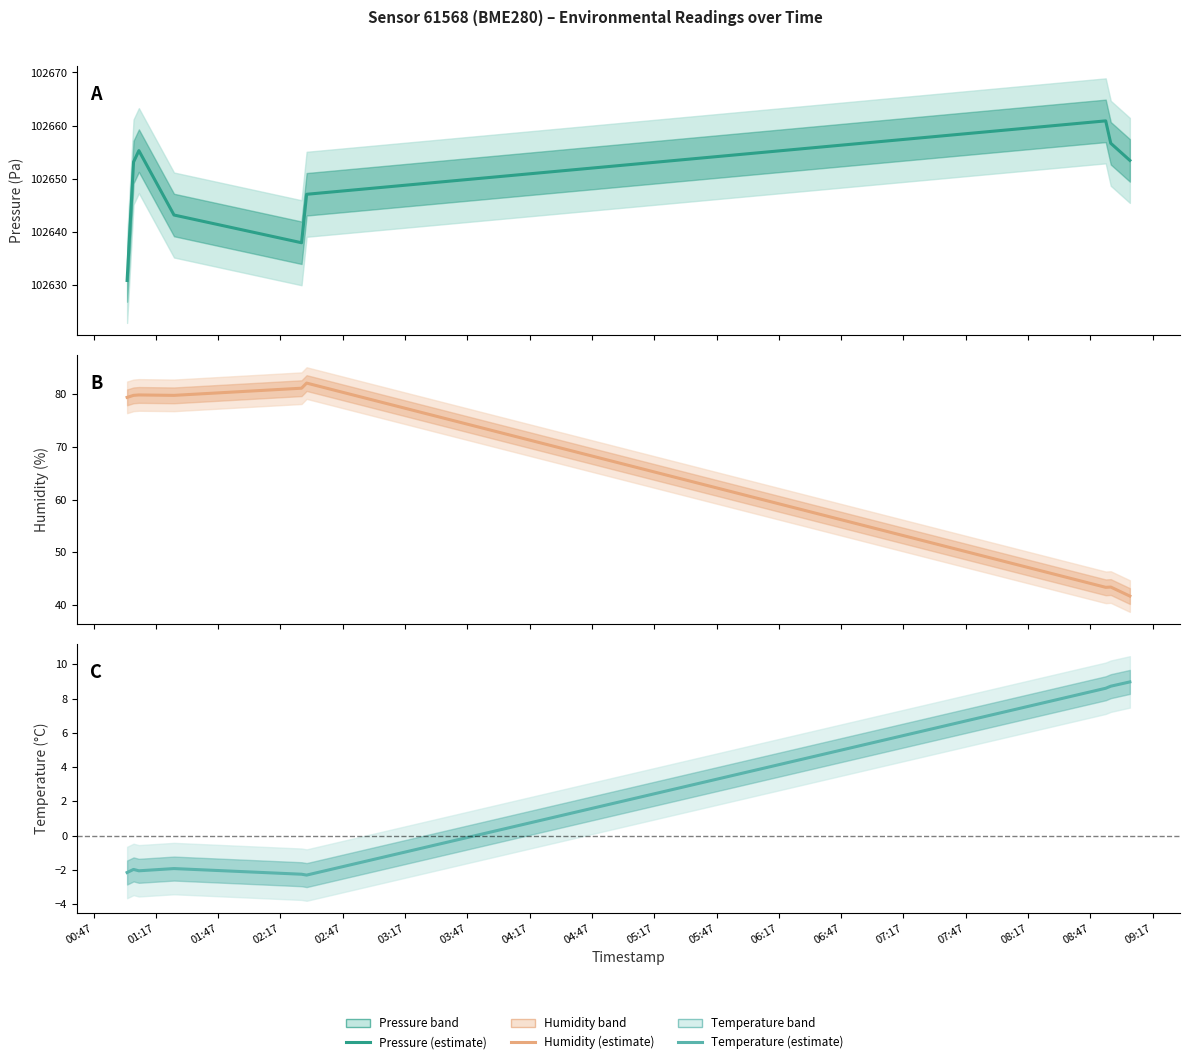

Read the temperature value at 00:47.

-2.1